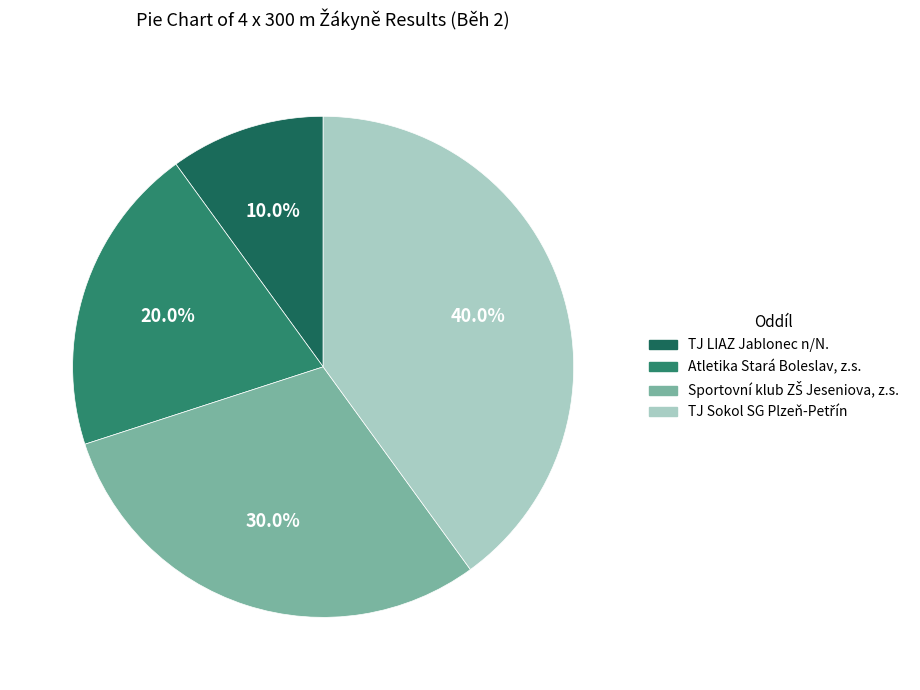

How much of the chart is everything except TJ LIAZ Jablonec n/N.?

90.0%